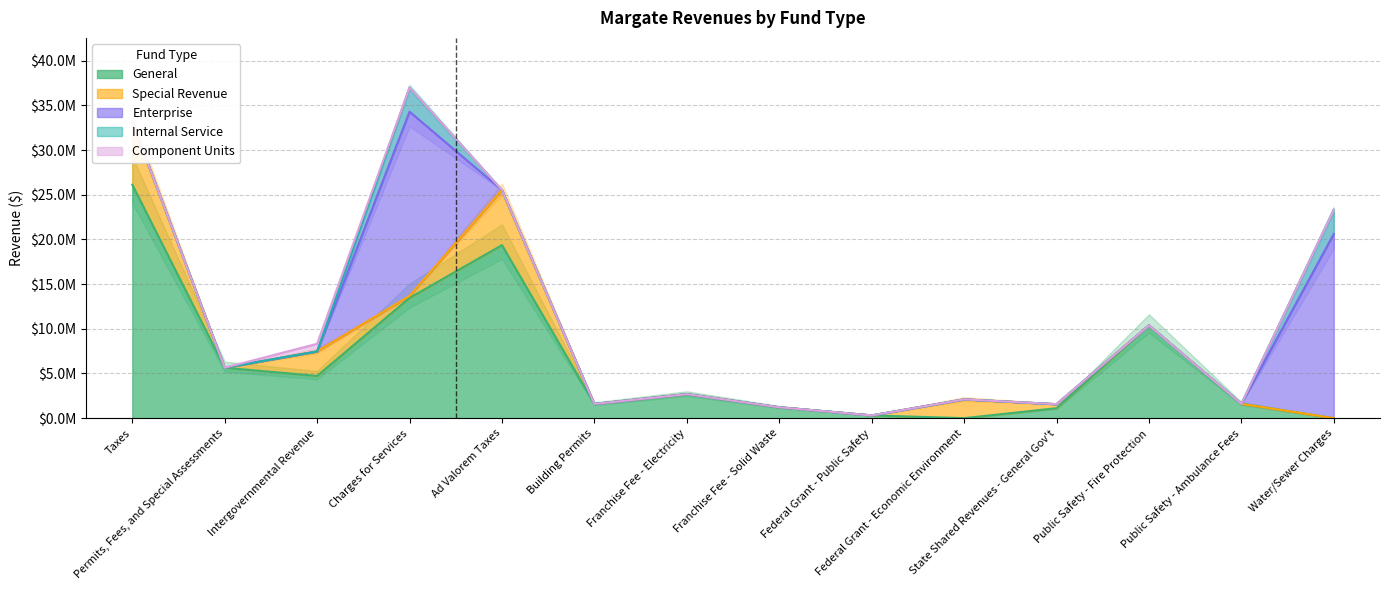

True or false: Component Units has a value of 502484 at Franchise Fee - Electricity.

False